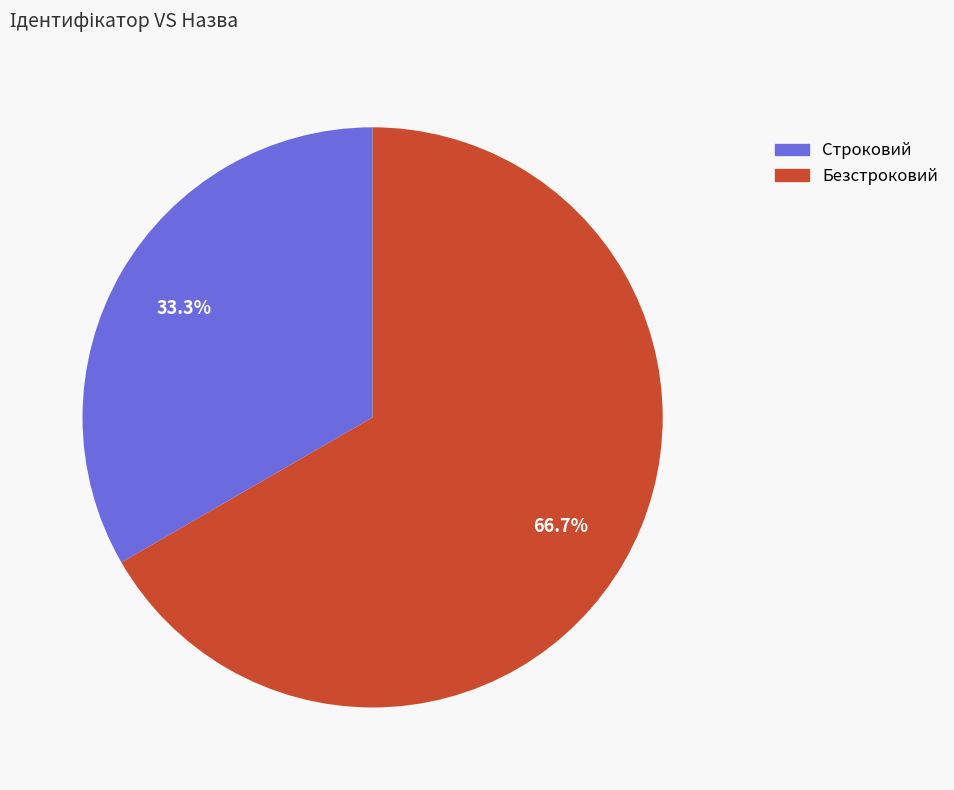

What portion of the pie excludes Строковий?

66.7%